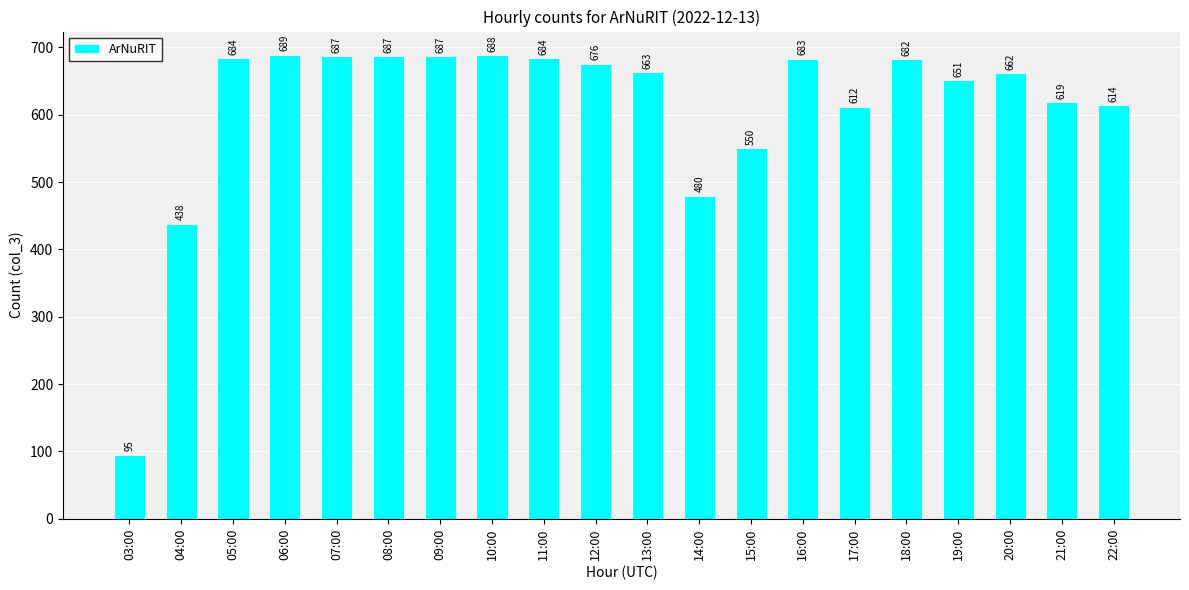

Is it true that the value at 06:00 is 248?

False